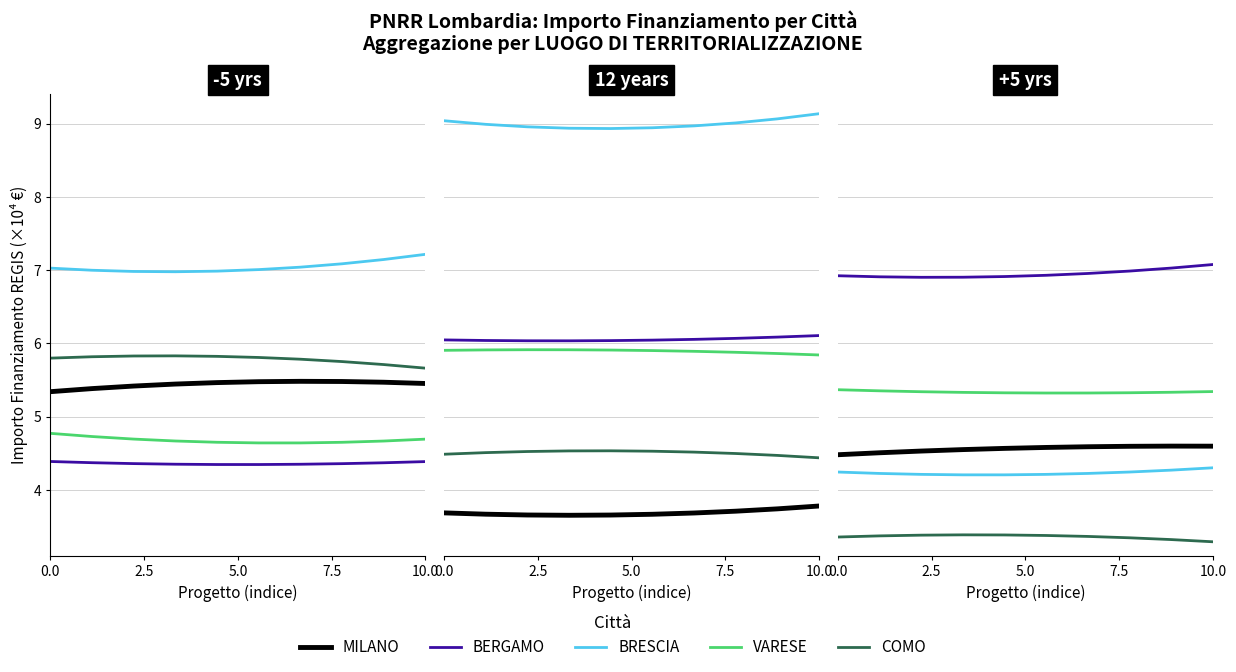

True or false: BERGAMO has a value of 6.9 at 5.0.

True